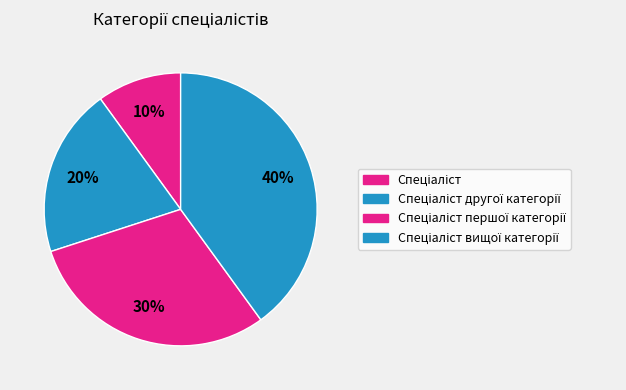

How many slices are in this pie chart?

4